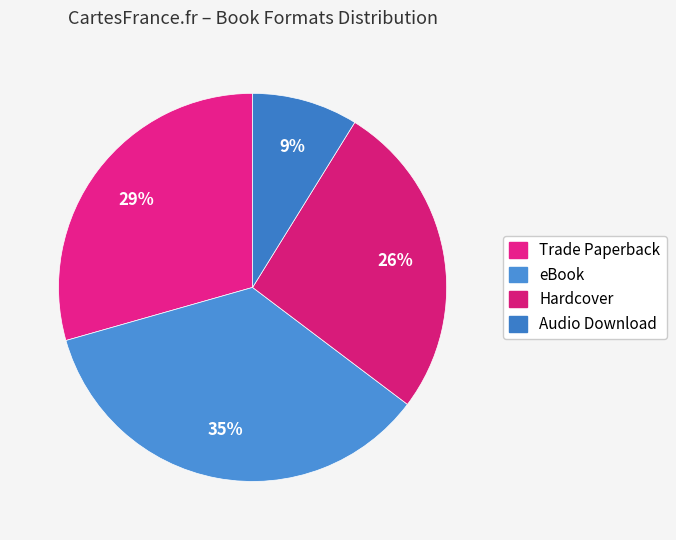

Which category has the biggest portion of the pie?

eBook